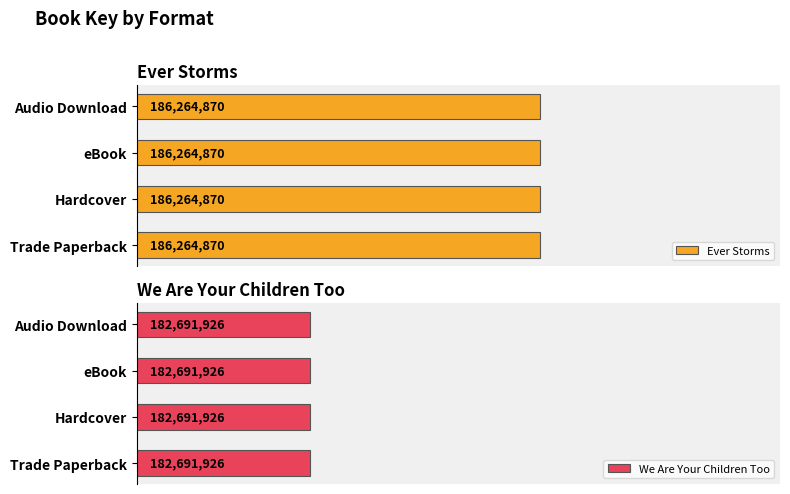

Reading left to right, extract all data points from this chart.

Ever Storms: 186264870	186264870	186264870	186264870
We Are Your Children Too: 182691926	182691926	182691926	182691926